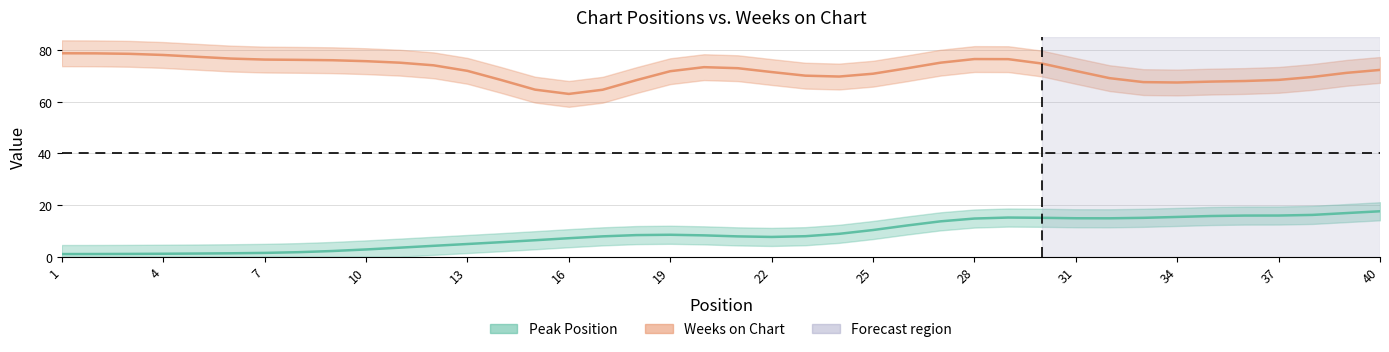

What is the minimum value for Peak Position?

1